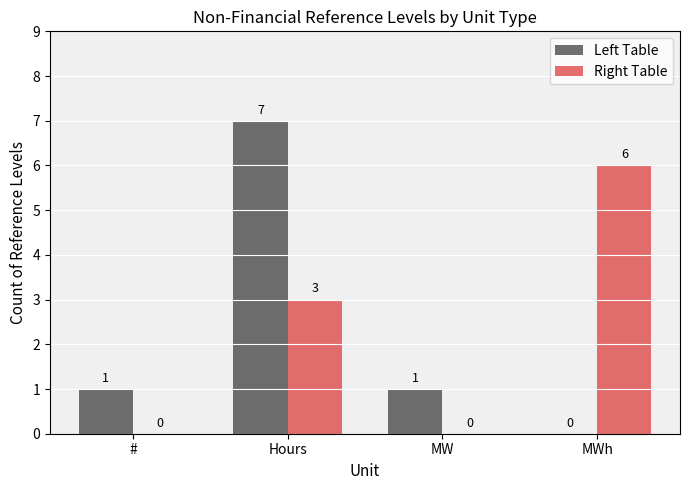

What are all the series names shown in the legend?

Left Table, Right Table